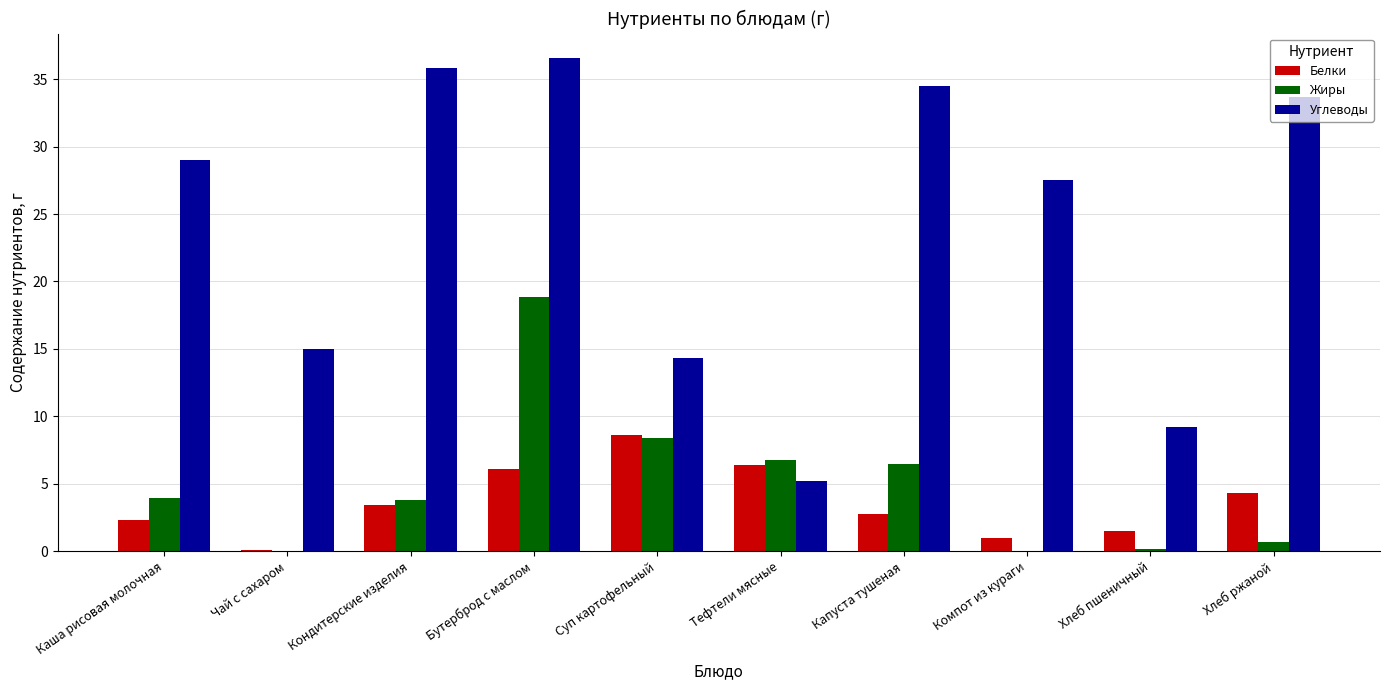

What is the sum of the Углеводы values at Бутерброд с маслом and Кондитерские изделия?

72.3